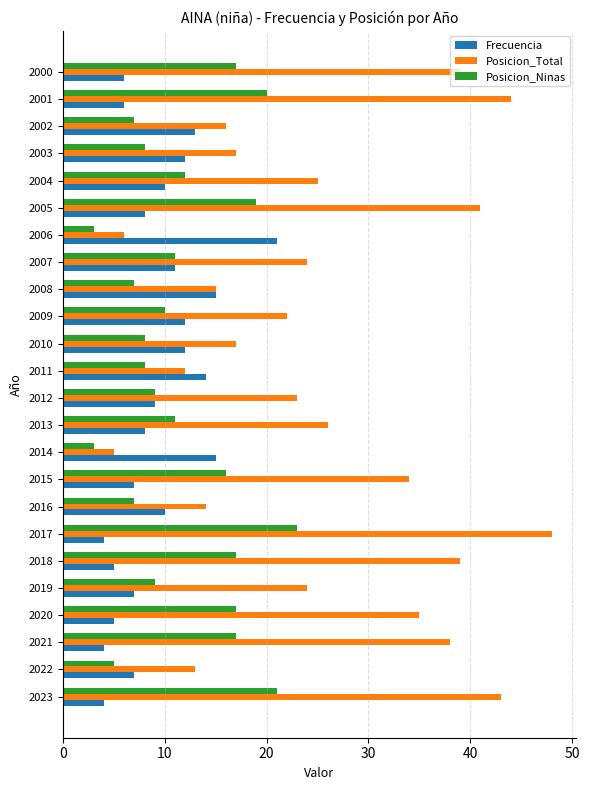

What is the greatest value displayed?

48